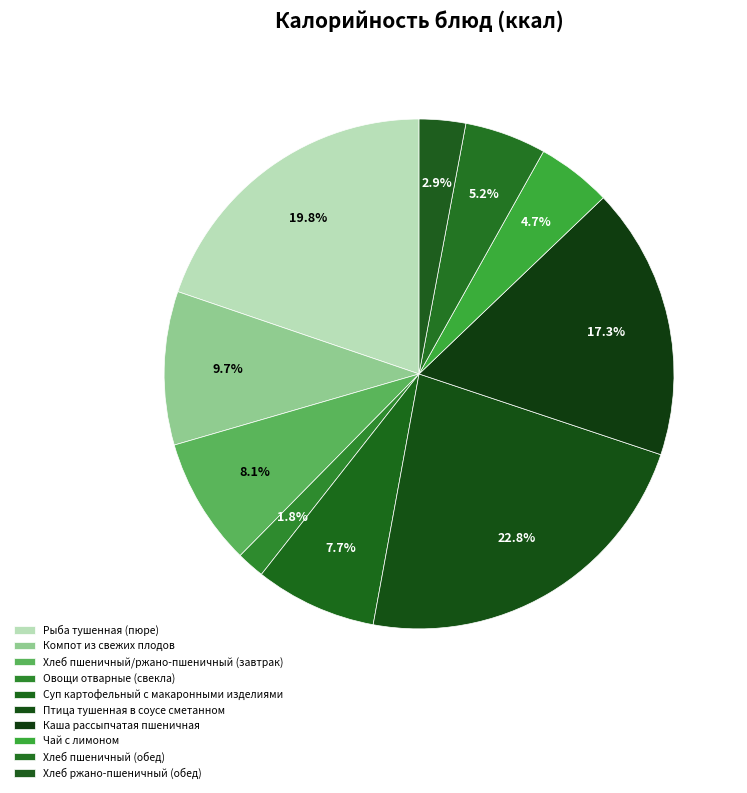

To the nearest percent, what is the difference between the largest and smallest slice percentages?

21%